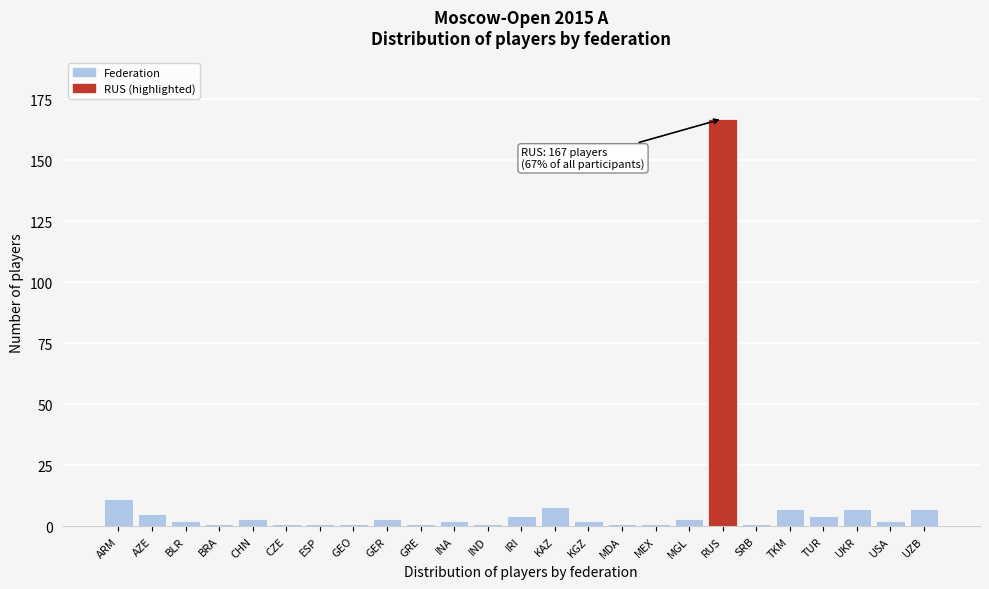

Reading left to right, what are all the values shown in this chart?

ARM=11	AZE=5	BLR=2	BRA=1	CHN=3	CZE=1	ESP=1	GEO=1	GER=3	GRE=1	INA=2	IND=1	IRI=4	KAZ=8	KGZ=2	MDA=1	MEX=1	MGL=3	RUS=167	SRB=1	TKM=7	TUR=4	UKR=7	USA=2	UZB=7